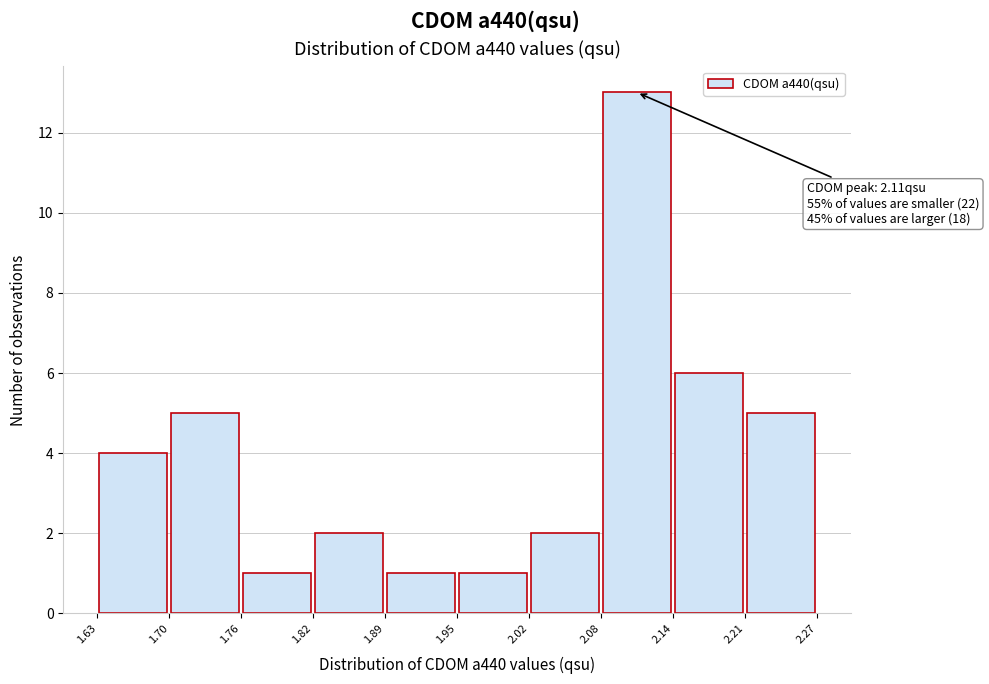

Over which range of the x-axis is the bar tallest?

2.08 to 2.14